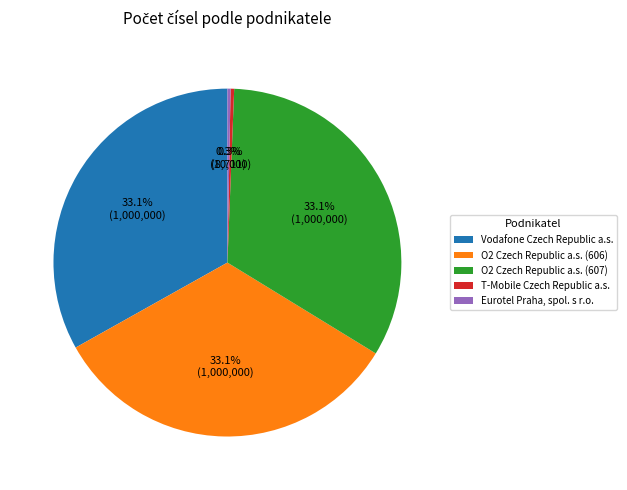

Count the number of slices in the pie.

5